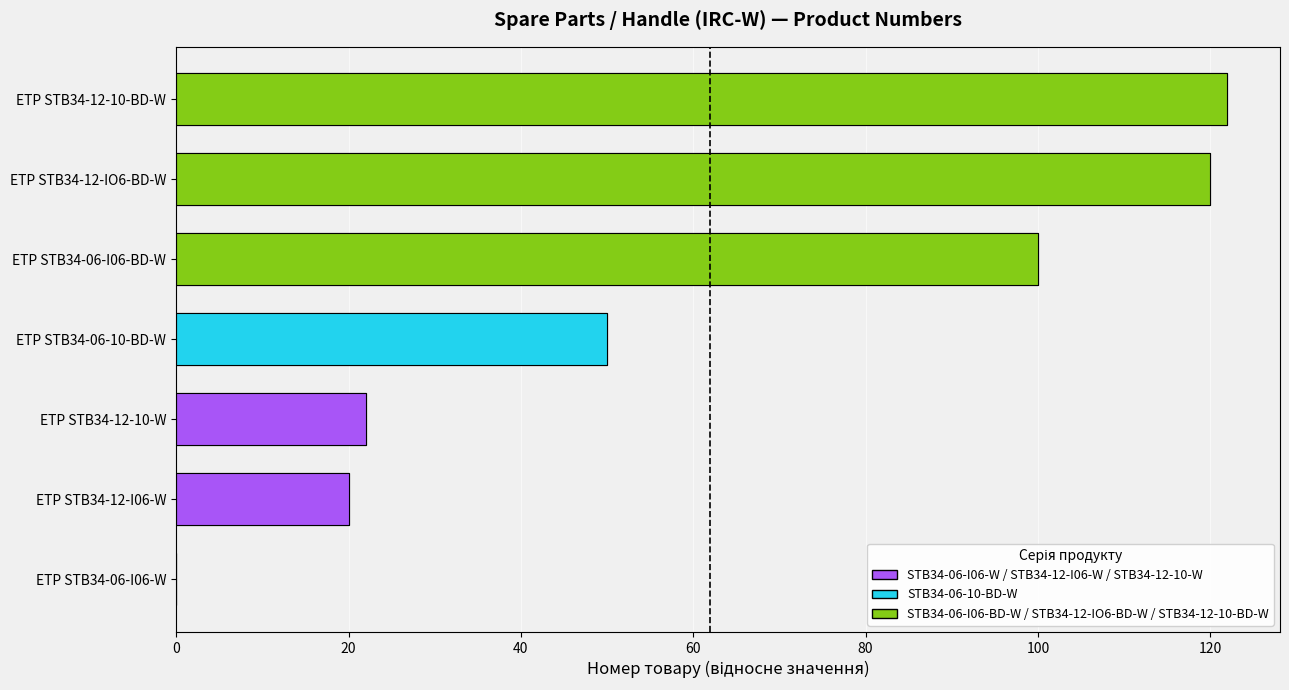

Is it true that the value at ETP STB34-12-IO6-BD-W is 120?

True